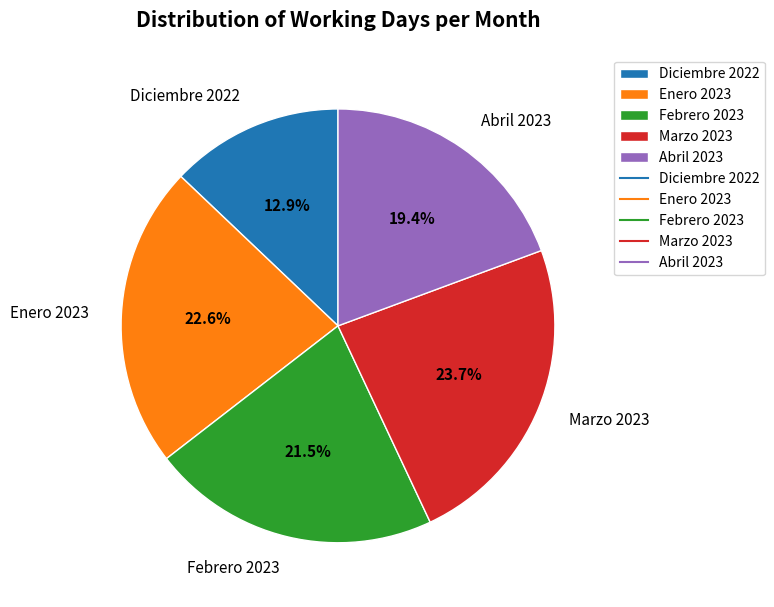

Between Diciembre 2022 and Enero 2023, which is larger?

Enero 2023